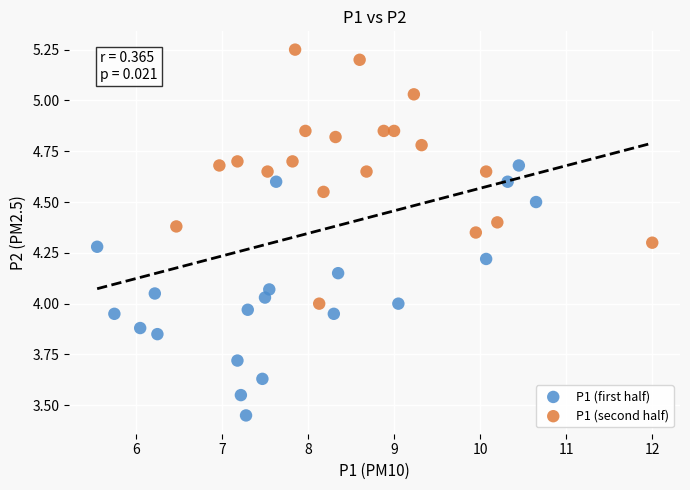

Which series reaches the minimum Y coordinate?

P1 (first half)